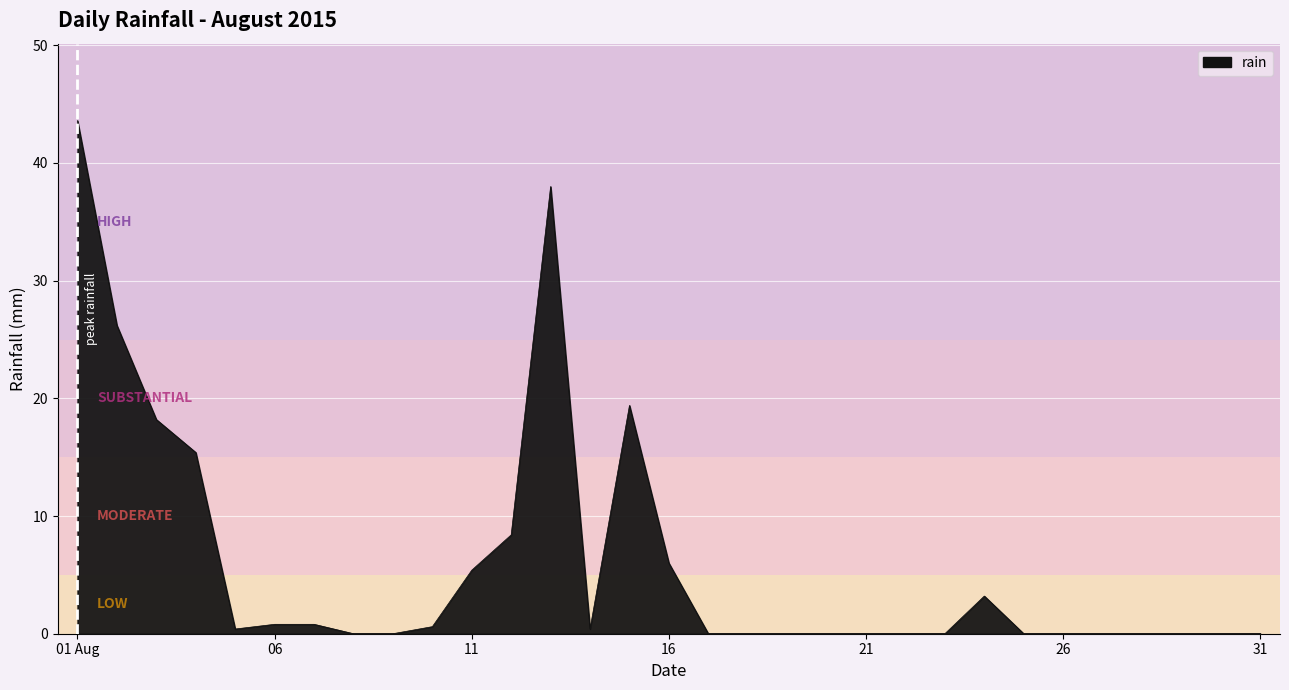

True or false: there are more than 0 points higher than both neighbors.

True